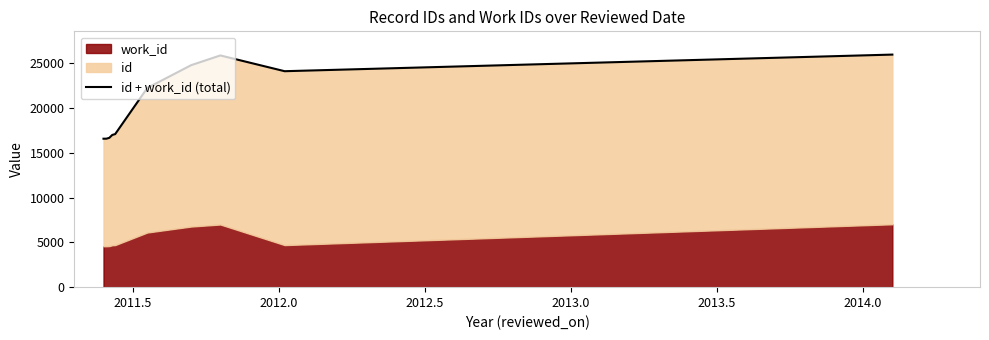

True or false: there are more than 1 points higher than both neighbors.

False